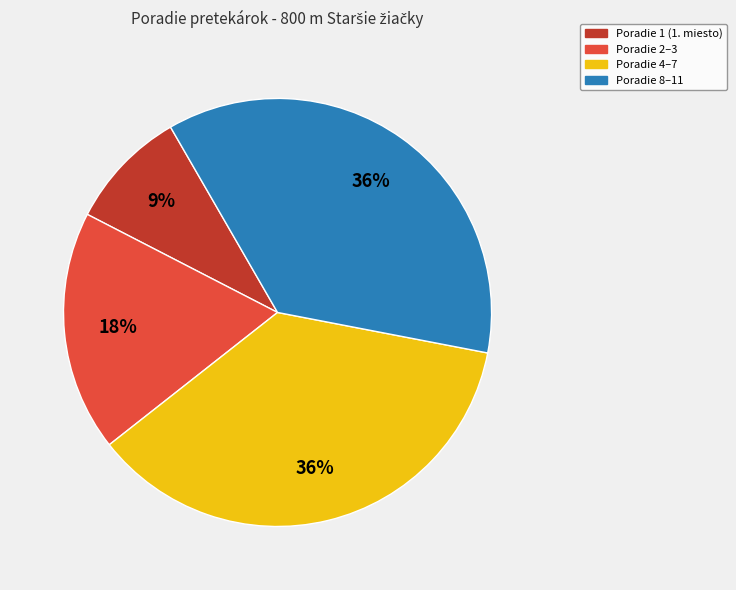

To the nearest percent, what is the average slice percentage?

25%